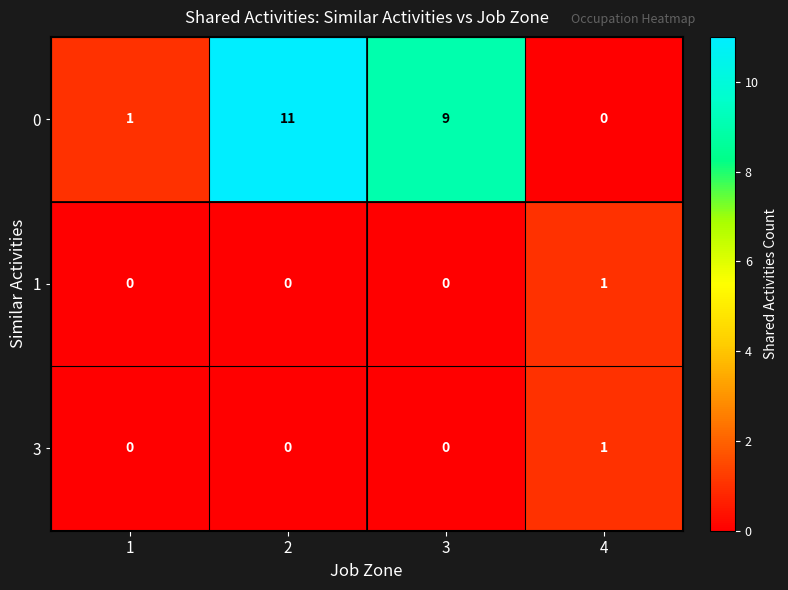

True or false: 1 has a value of 1 at 4.

True